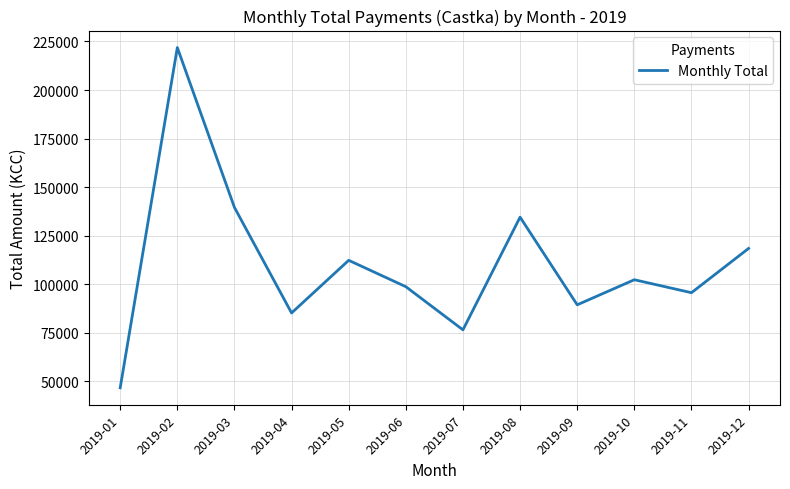

What is the difference between the maximum and second lowest values?

145329.8